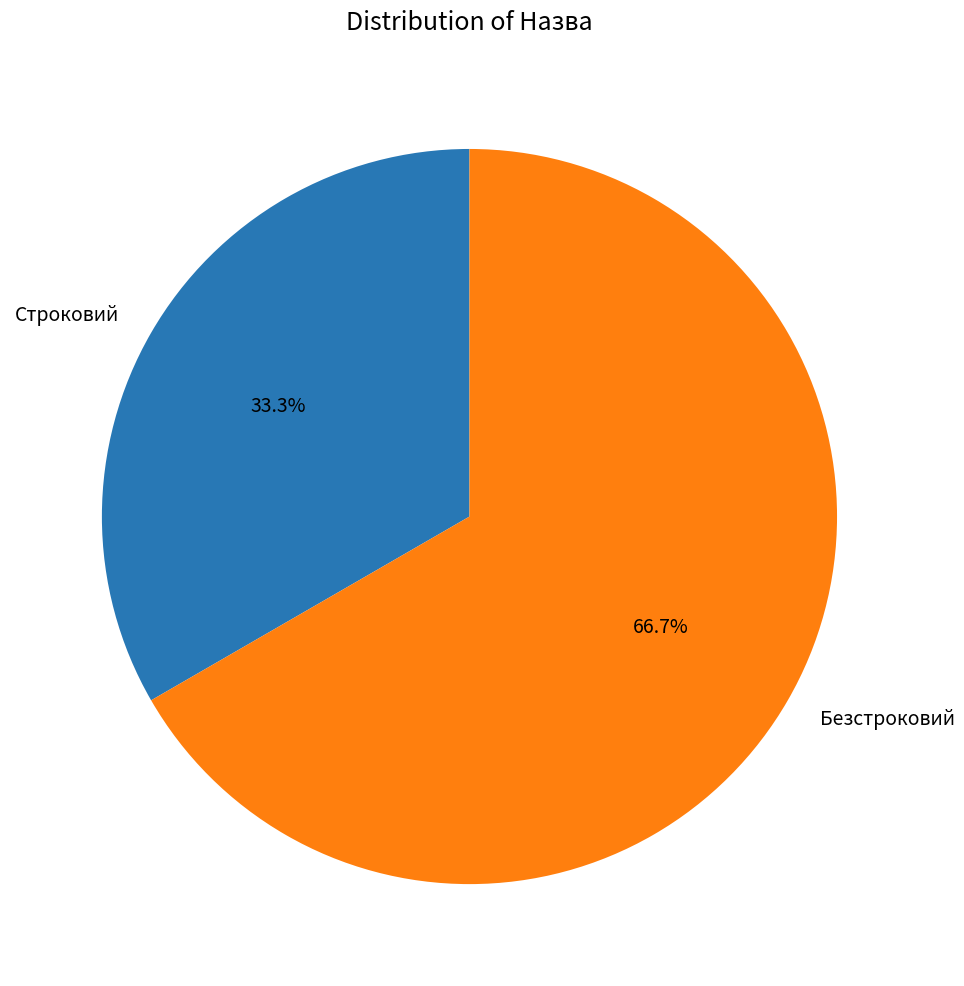

What is the largest slice in the pie chart?

Безстроковий